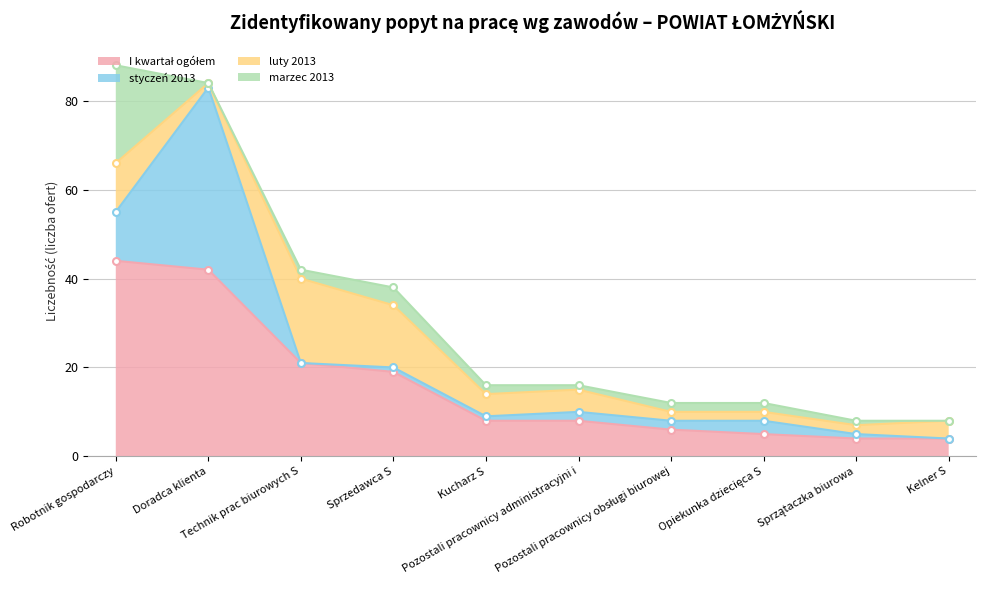

At how many categories does at least one series exceed 21?

2